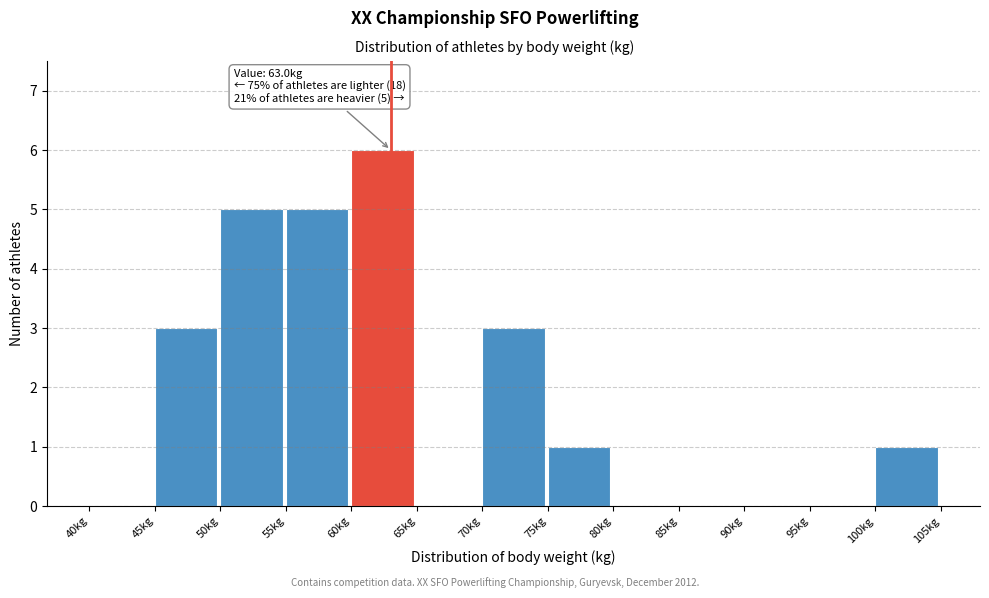

Over which range of the x-axis is the bar tallest?

60 to 65